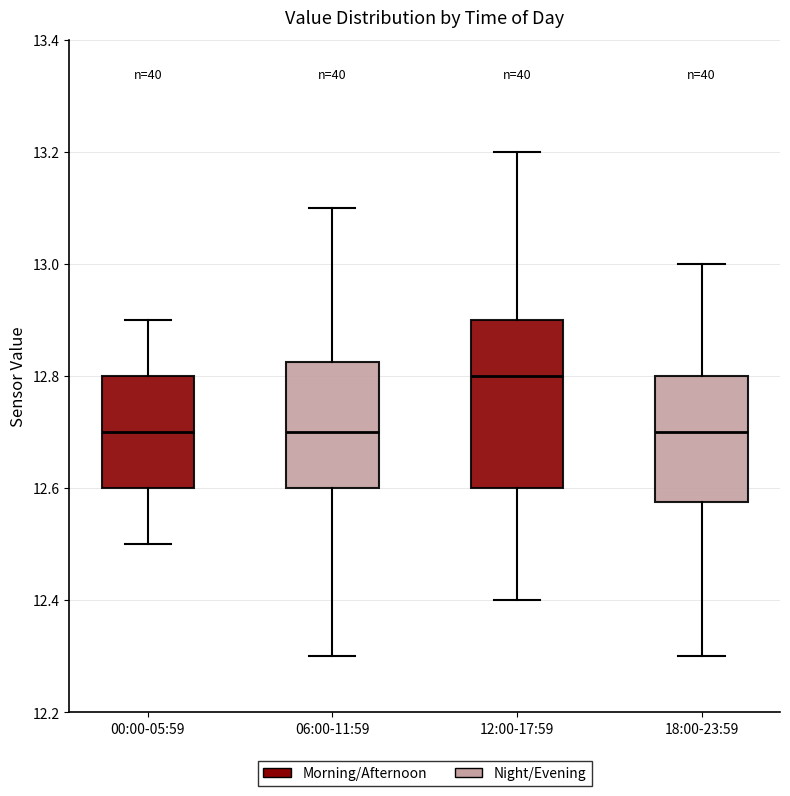

Reading left to right, read every box against the y-axis: the position of its median line, the range the box covers, and the ends of its whiskers. The values are not printed on the chart, so give them approximately, as read against the axis.

00:00-05:59: median 12.70, box 12.60 to 12.80, whiskers 12.50 to 12.90
06:00-11:59: median 12.70, box 12.60 to 12.82, whiskers 12.30 to 13.10
12:00-17:59: median 12.80, box 12.60 to 12.90, whiskers 12.40 to 13.20
18:00-23:59: median 12.70, box 12.58 to 12.80, whiskers 12.30 to 13.00